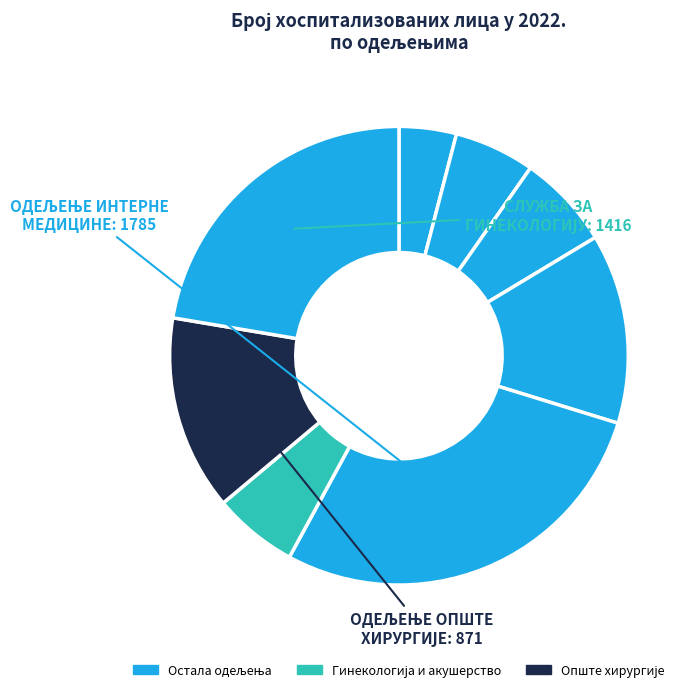

How many segments does this pie chart have?

8